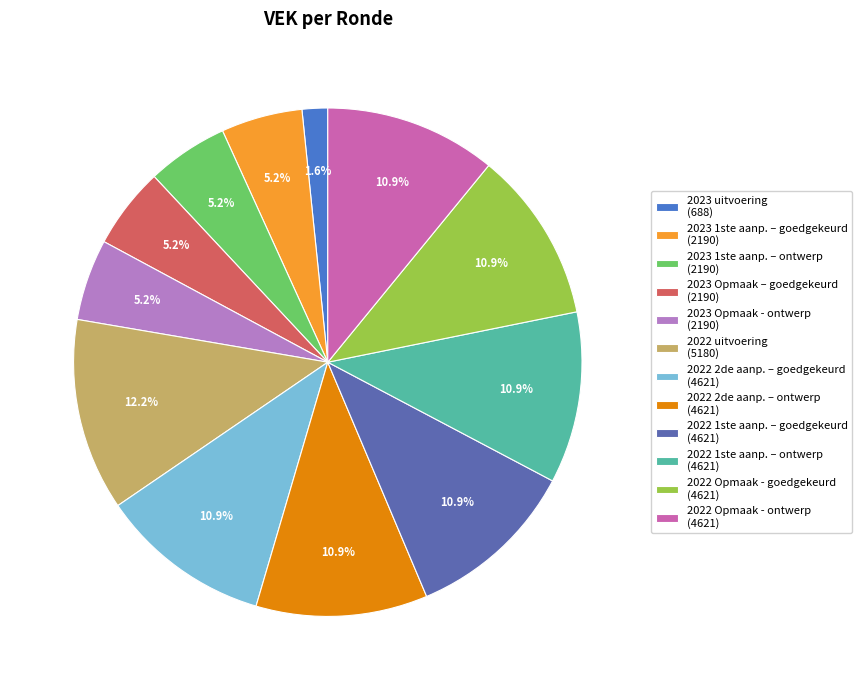

How many segments does this pie chart have?

12